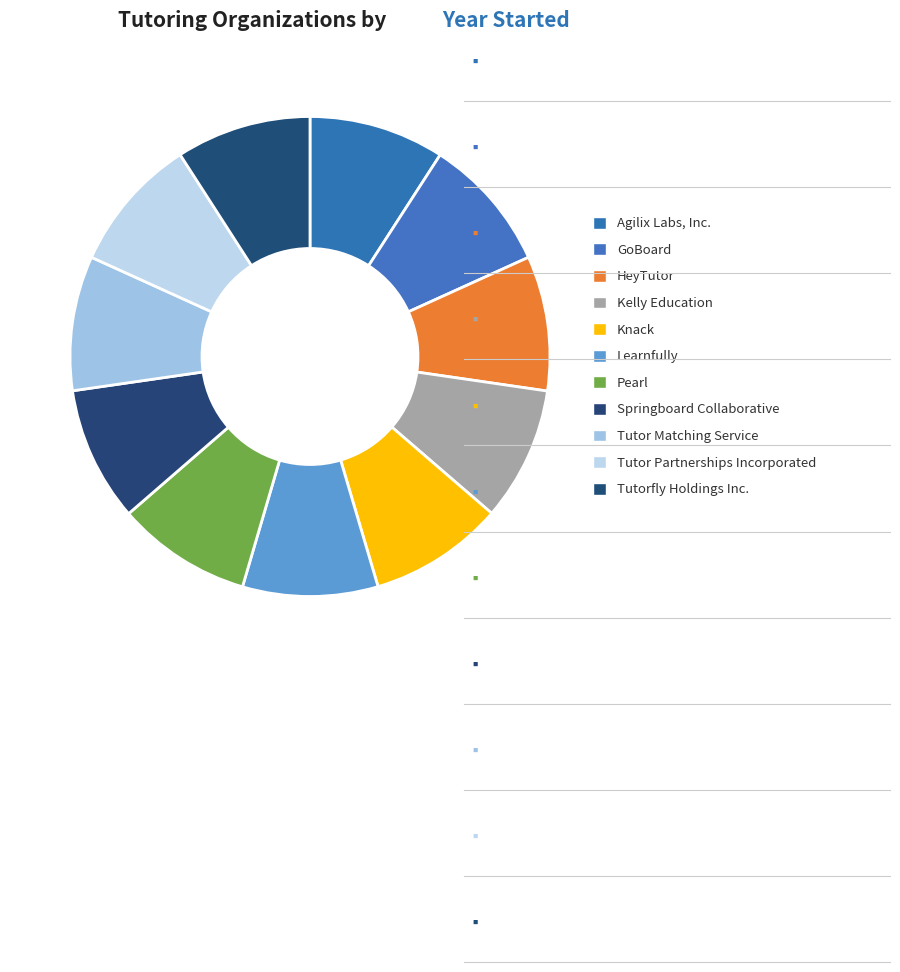

How many segments does this pie chart have?

11